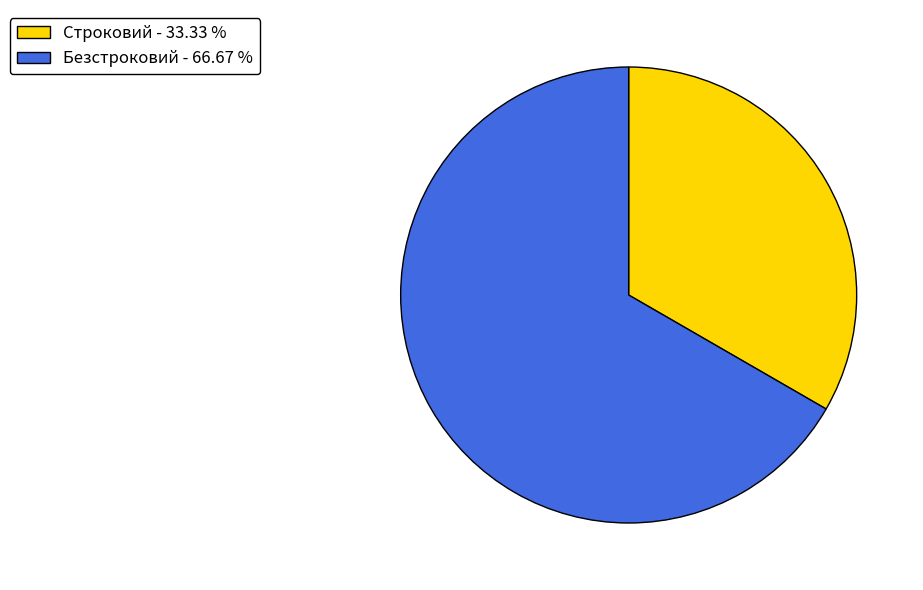

Rank the categories by value from highest to lowest.

Безстроковий, Строковий